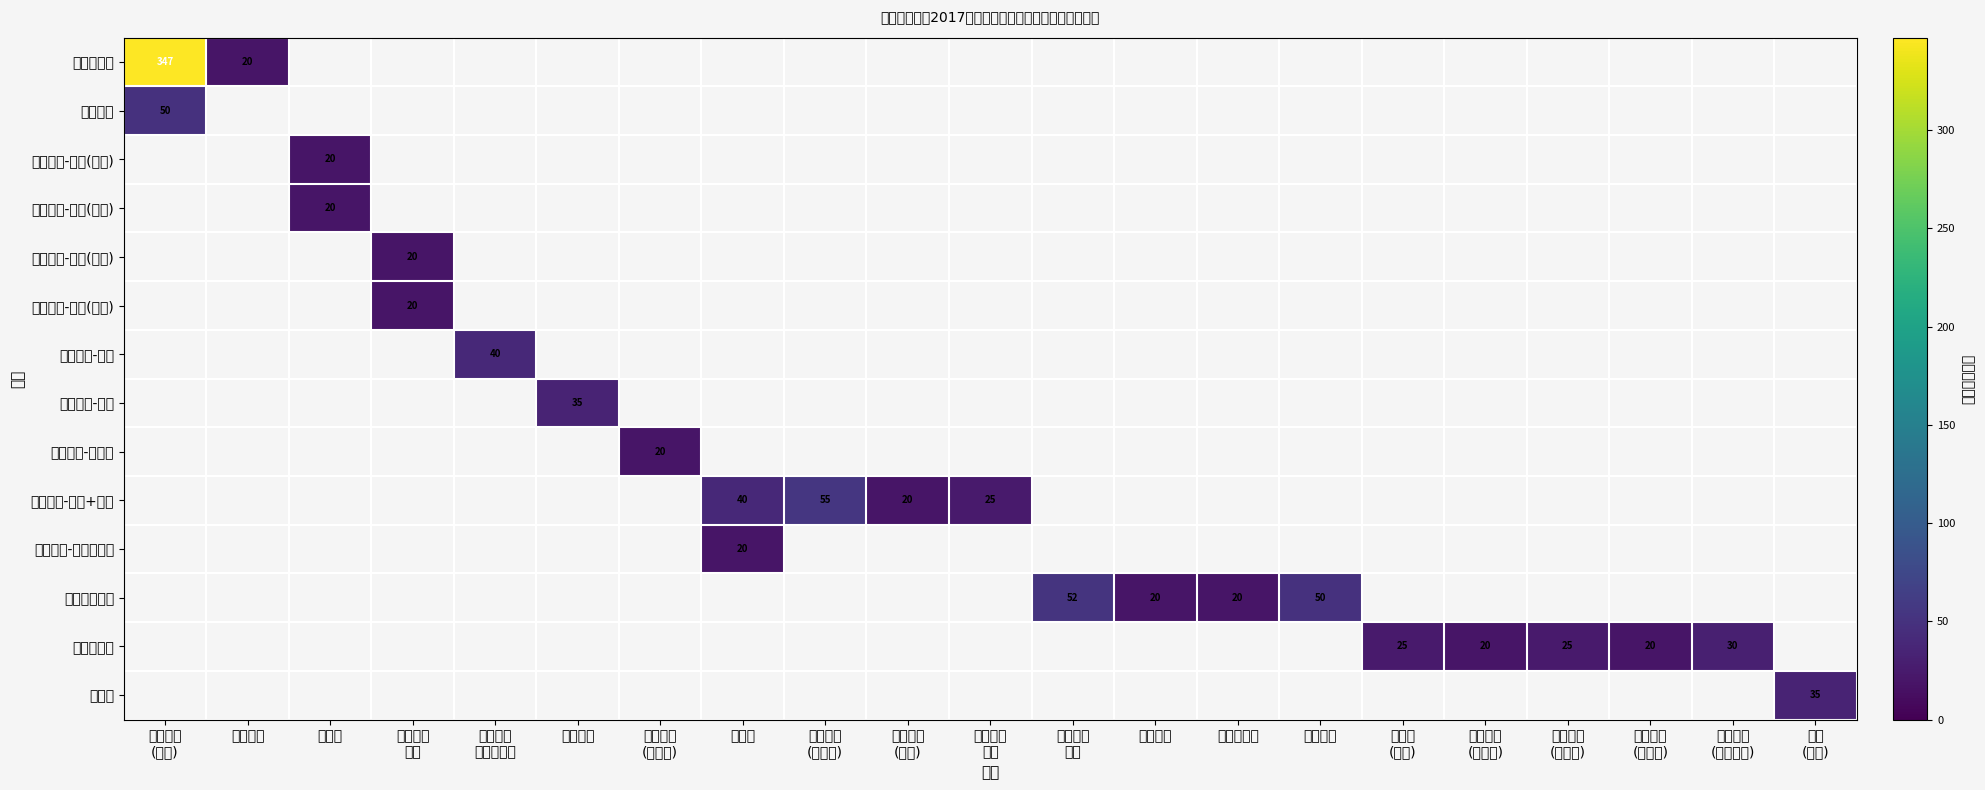

Which category has the highest value in the 休闲体育-高尔夫 series?

体育教育 (师范)